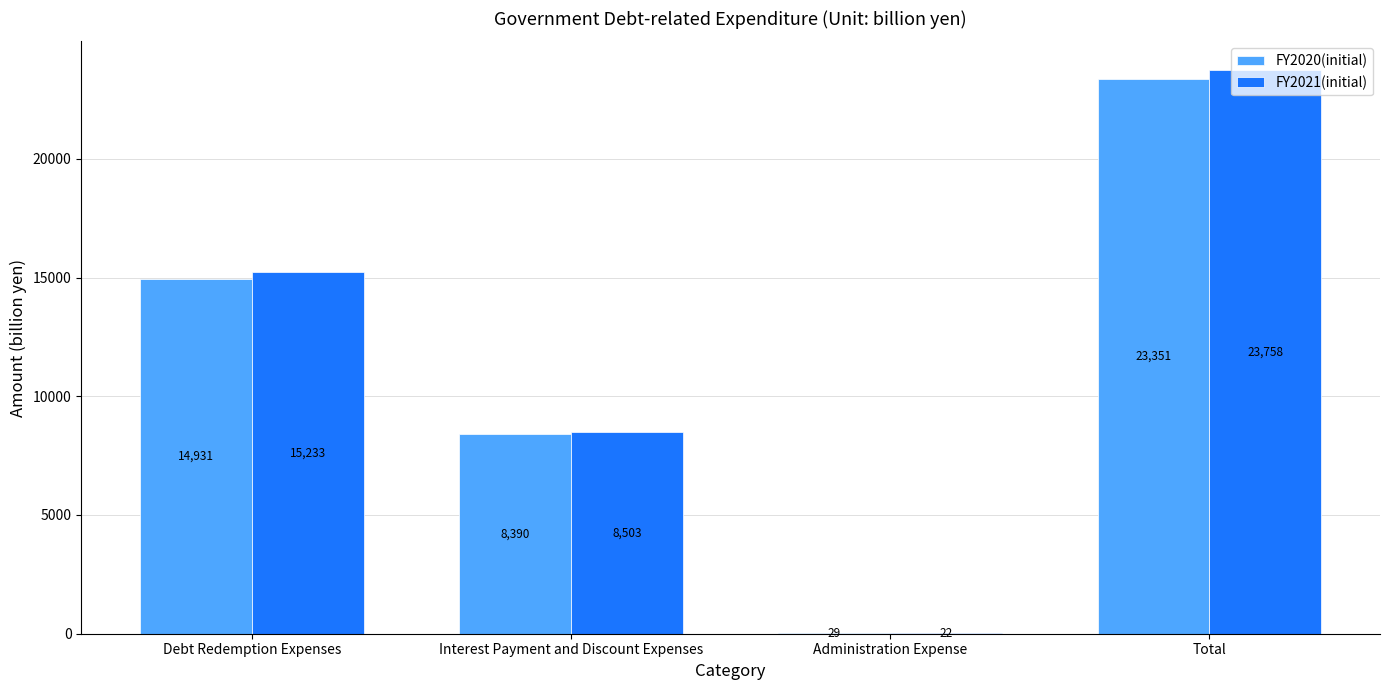

What is the sum of the FY2021(initial) values at Total and Debt Redemption Expenses?

38991.8